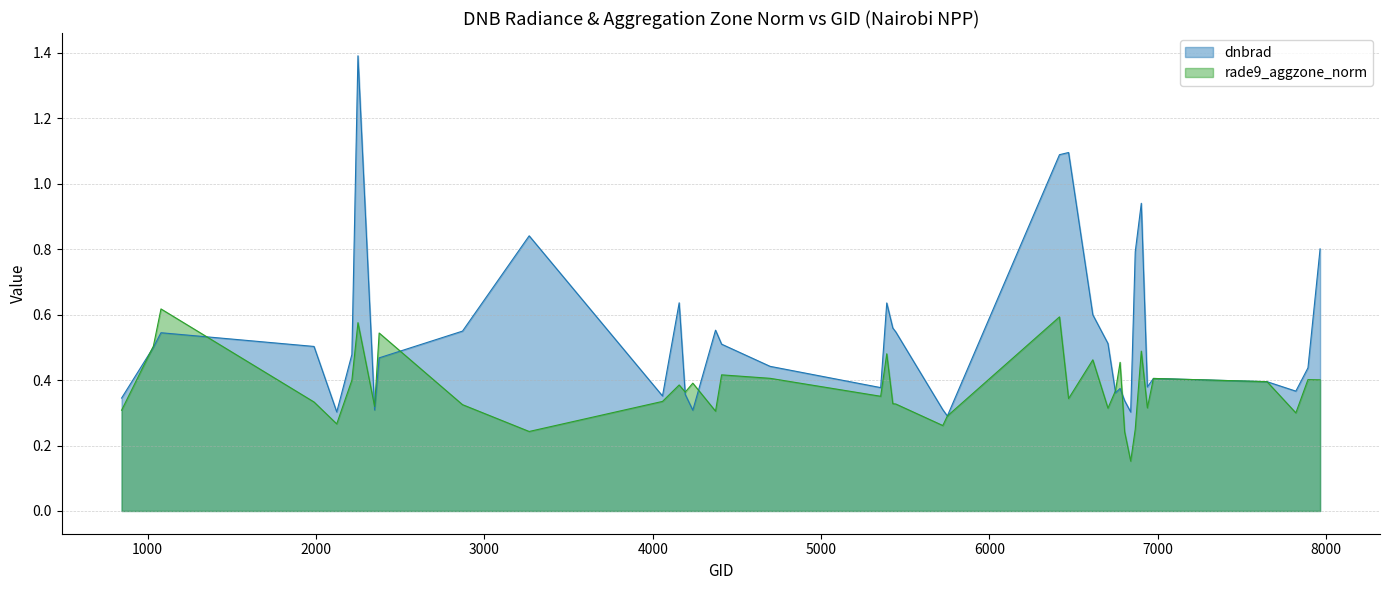

What is the maximum value shown in the chart?

1.4